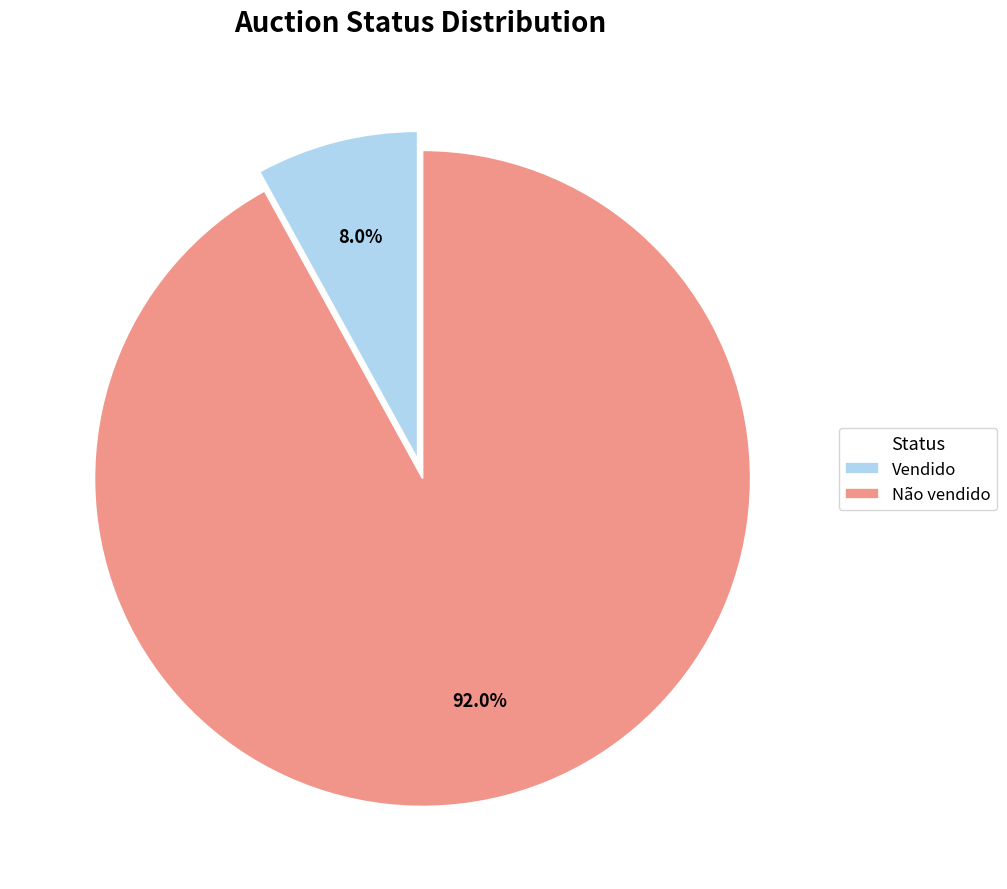

What percentage is the Não vendido slice, to the nearest percent?

92%